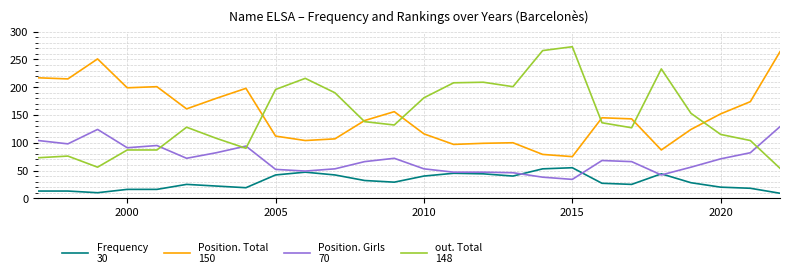

What is the minimum value shown in the chart?

9